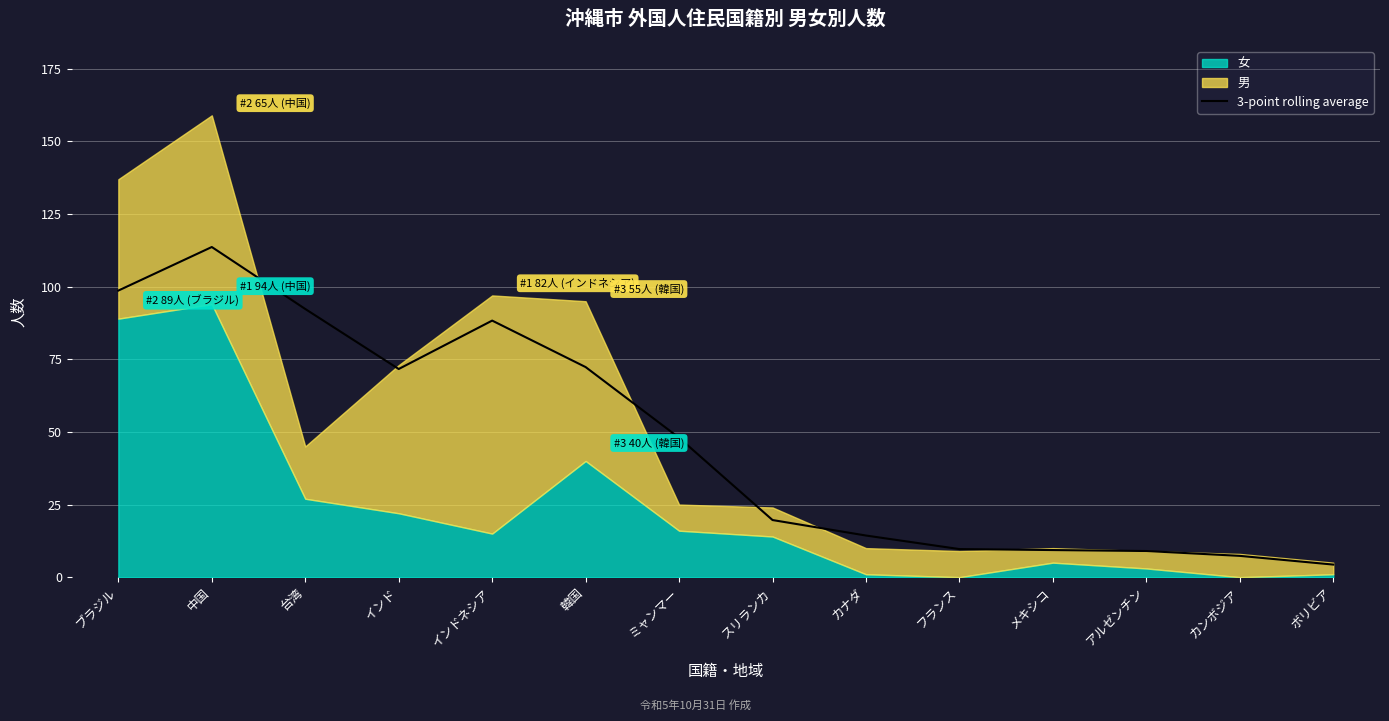

How many lines are shown in the chart?

1